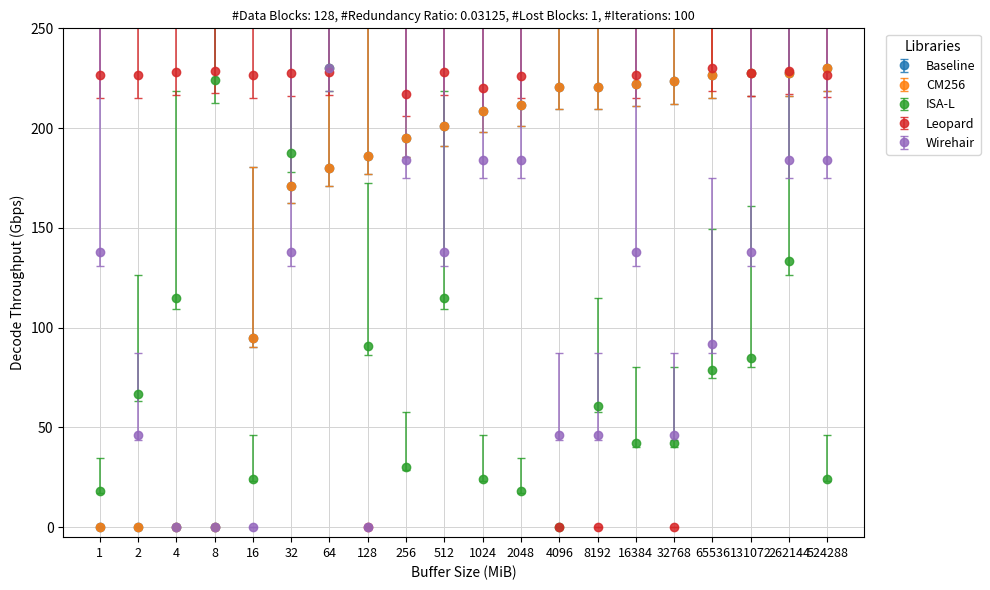

The ISA-L series shows 133.2 at 262144. True or false?

True